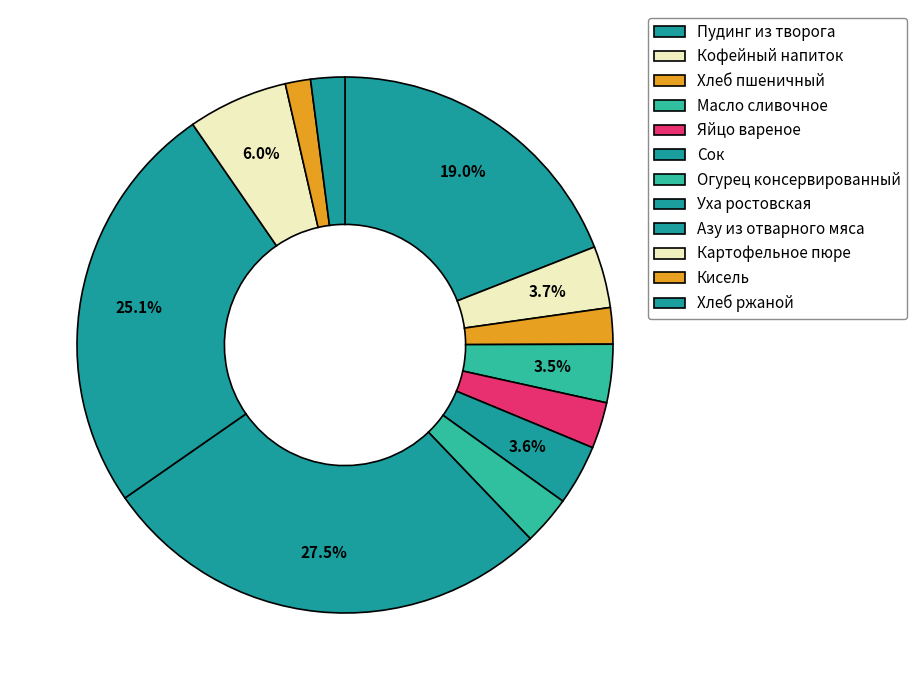

Rank the categories by value from highest to lowest.

Уха ростовская, Азу из отварного мяса, Пудинг из творога, Картофельное пюре, Кофейный напиток, Сок, Масло сливочное, Огурец консервированный, Яйцо вареное, Хлеб пшеничный, Хлеб ржаной, Кисель